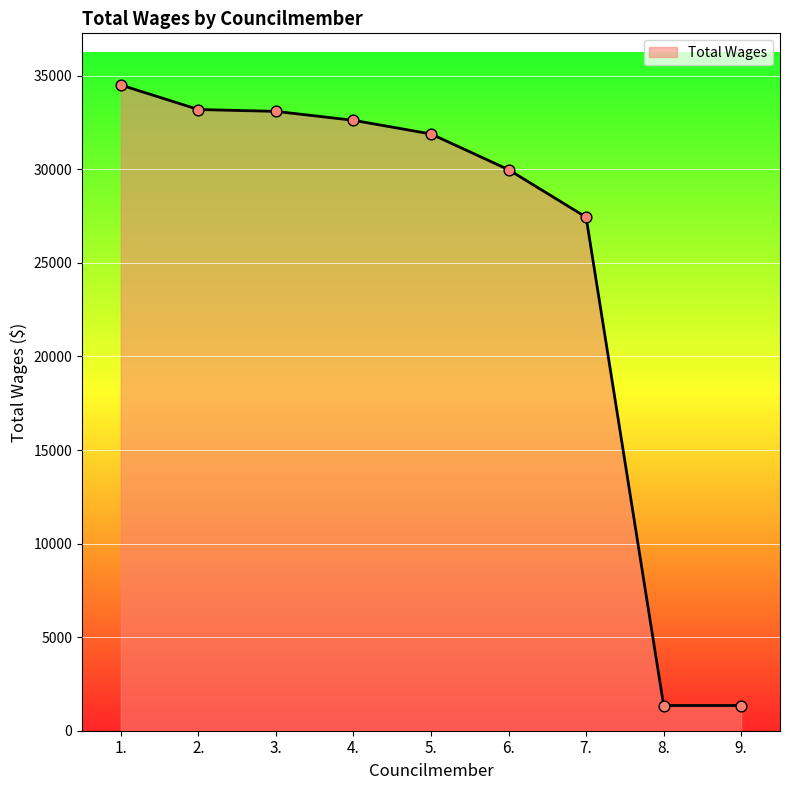

Which has a higher value, 2. or 6.?

2.